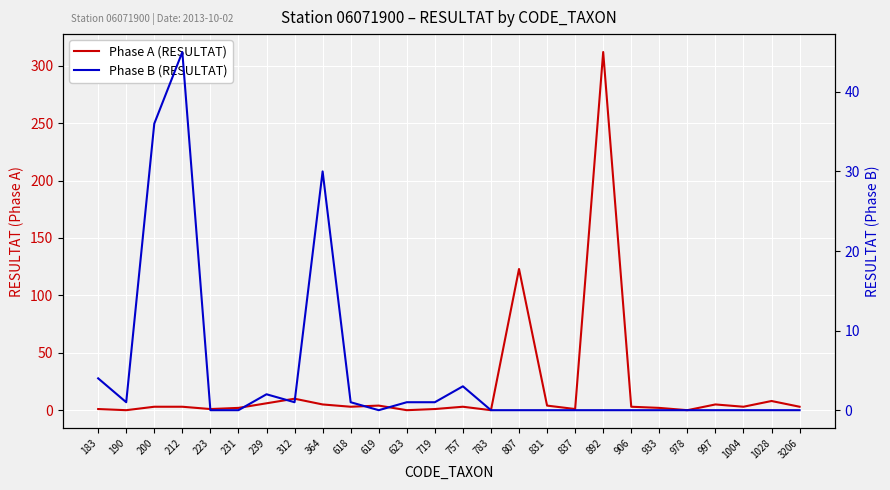

What is the difference between the maximum and minimum values in the Phase A (RESULTAT) series?

312